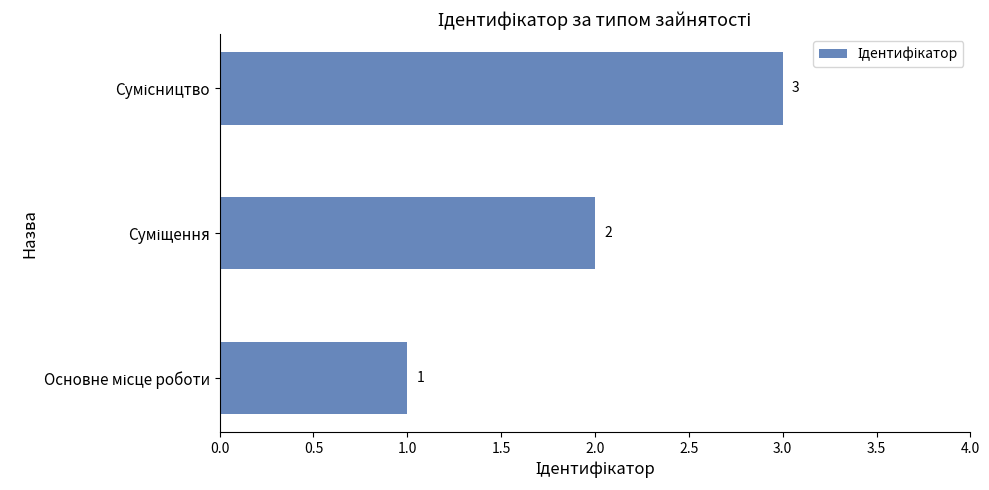

What is the greatest value displayed?

3